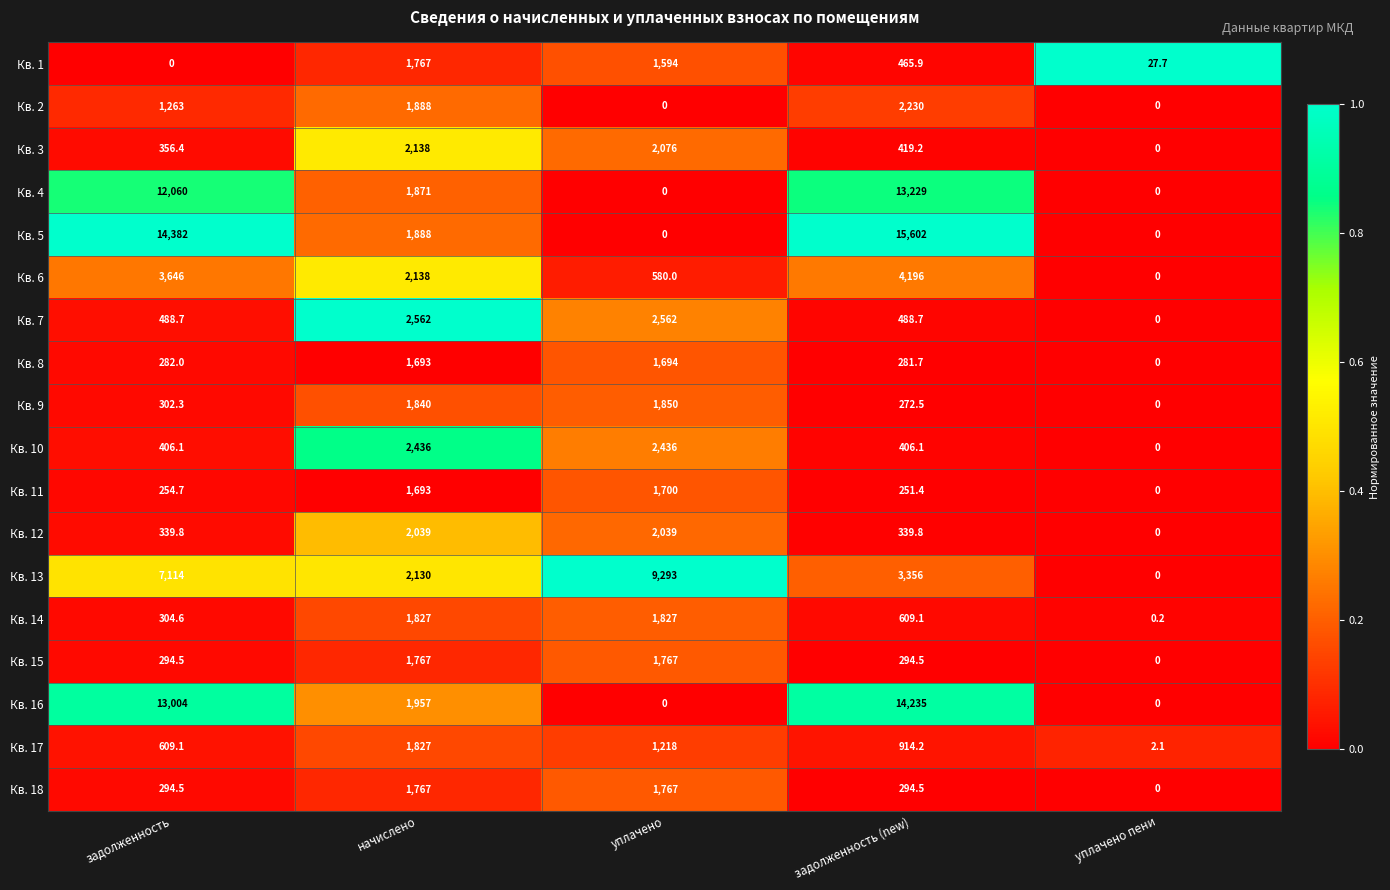

List the labels in order of Кв. 8 value, smallest first.

уплачено пени, задолженность (new), задолженность, начислено, уплачено